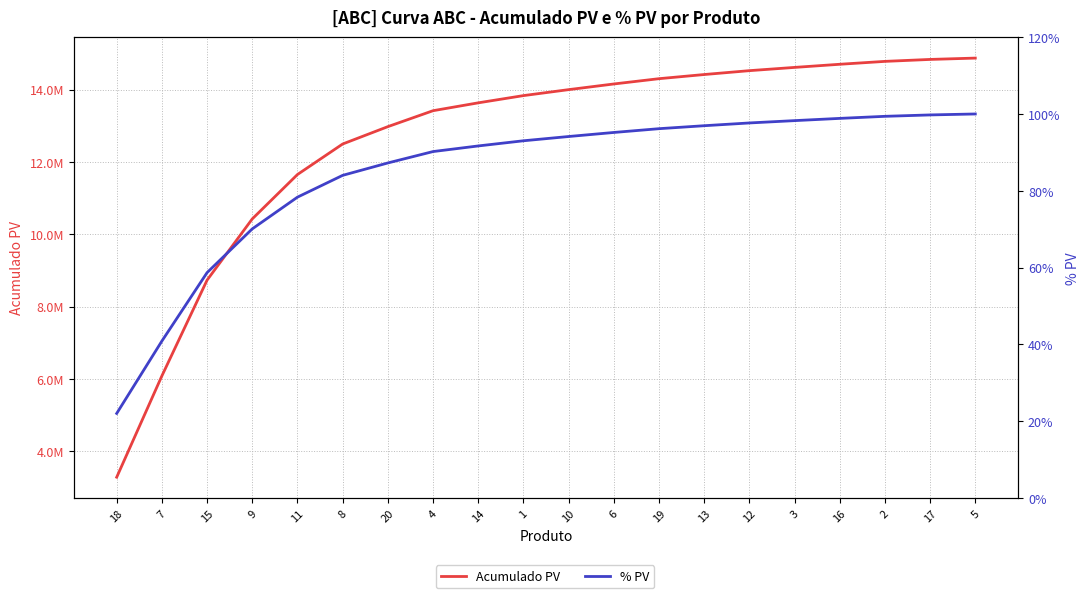

How many values in the Acumulado PV series exceed 13999000?

9